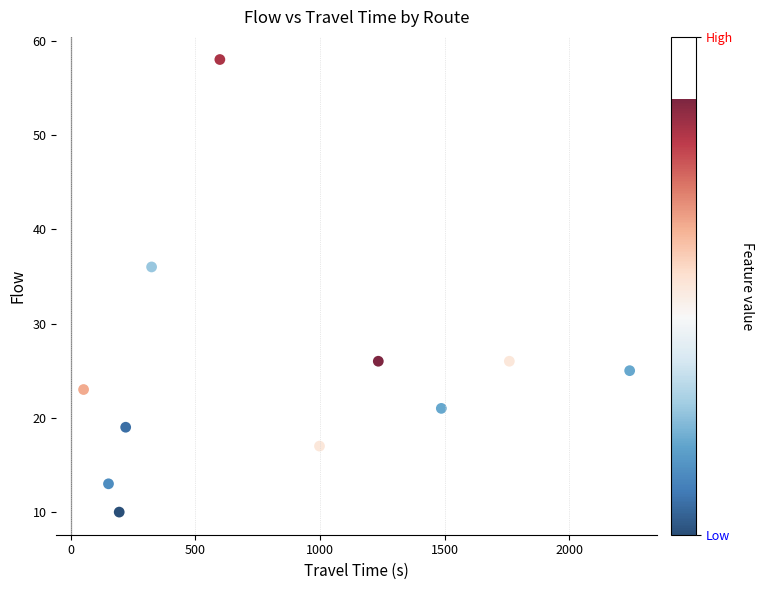

What is the average X value?

842